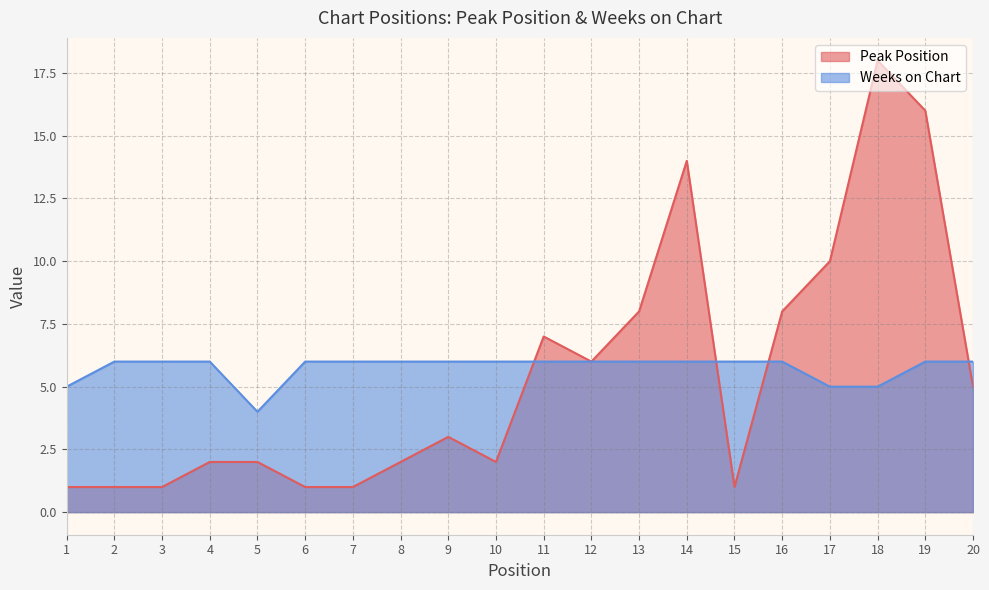

How many lines are shown in the chart?

2